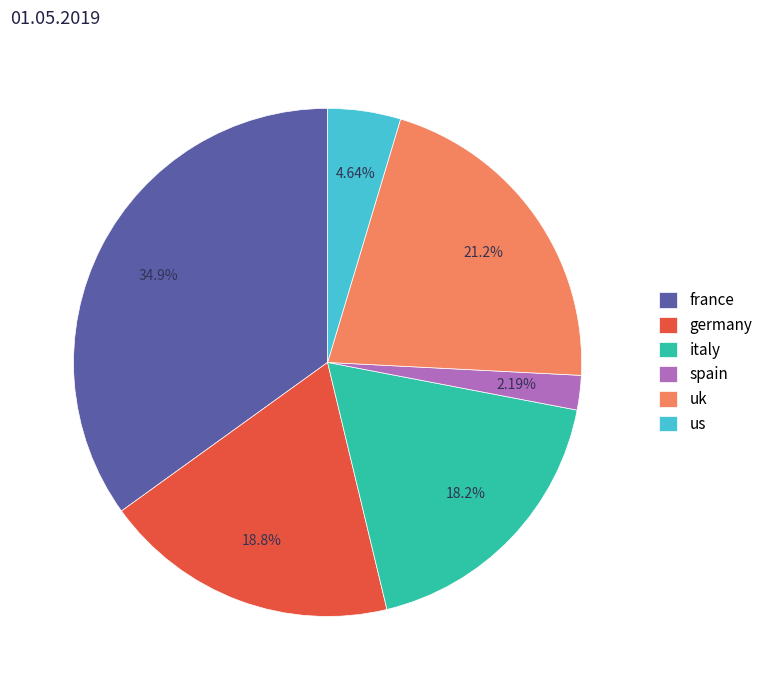

What percentage is the us slice, to the nearest percent?

5%